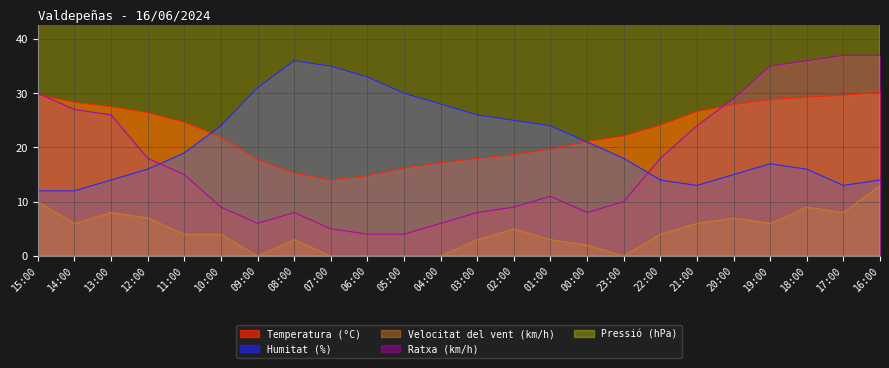

At which label does Velocitat del vent (km/h) reach its minimum?

09:00